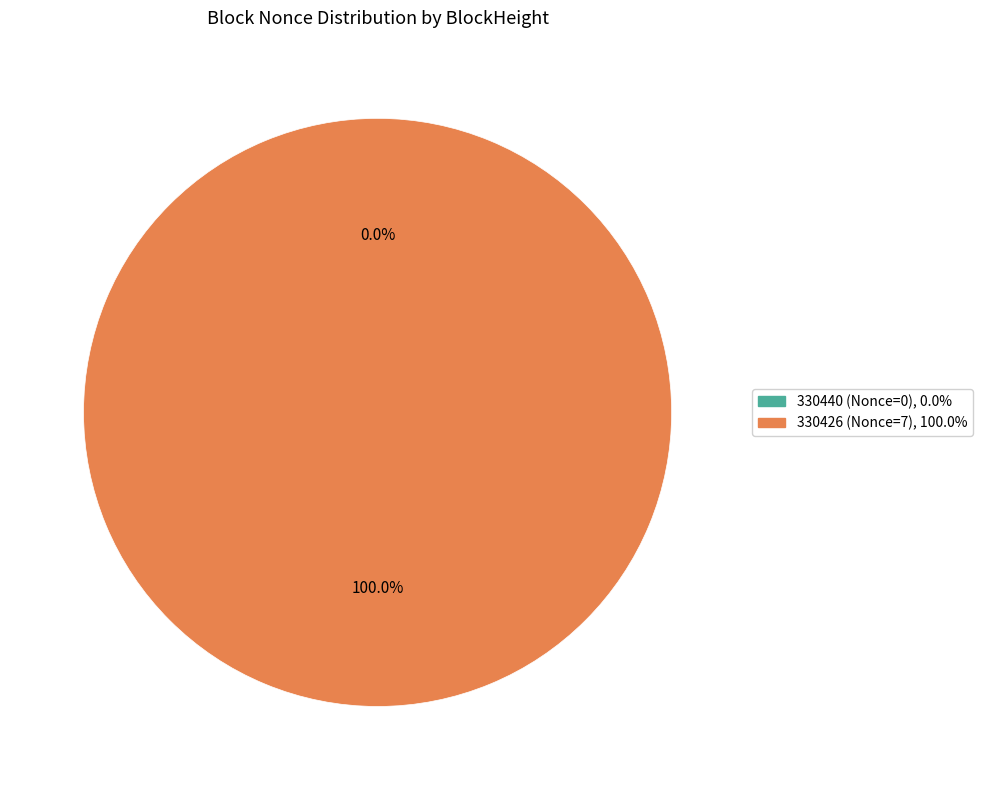

True or false: 330440 (Nonce=0) accounts for 1% of the total.

False